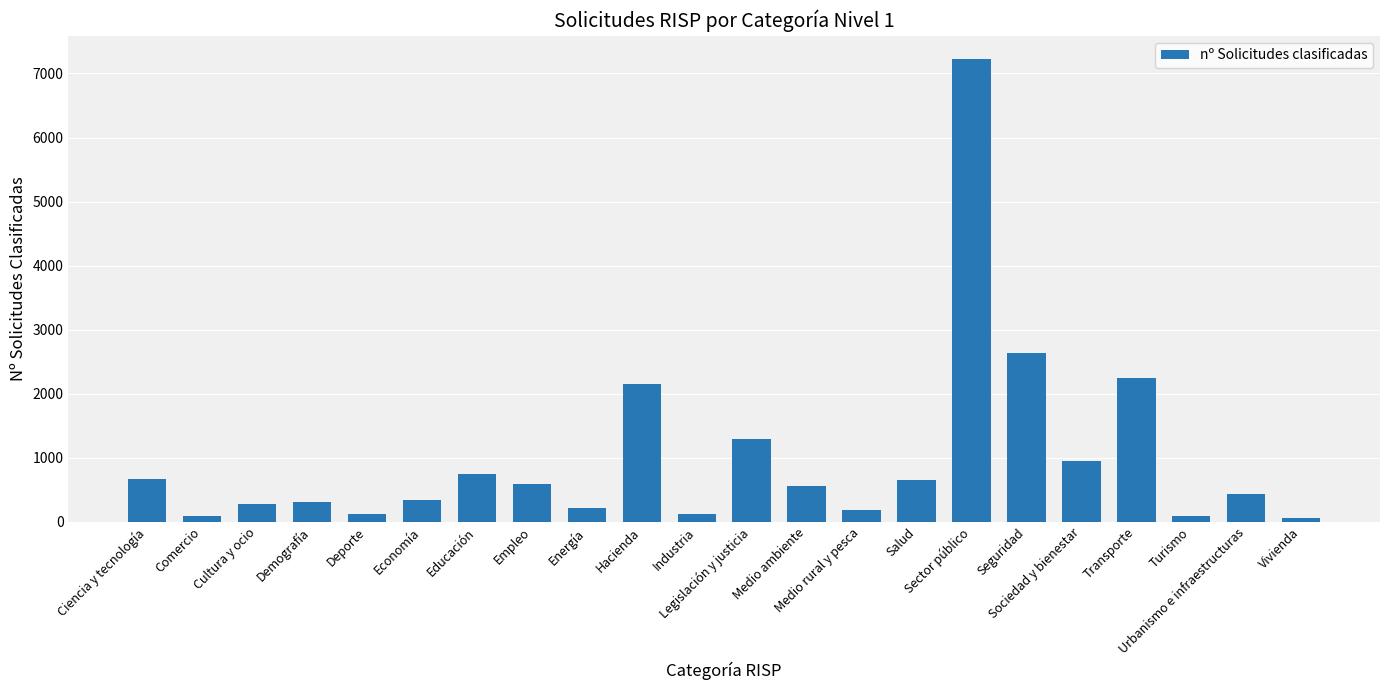

What position from the right is Urbanismo e infraestructuras?

2